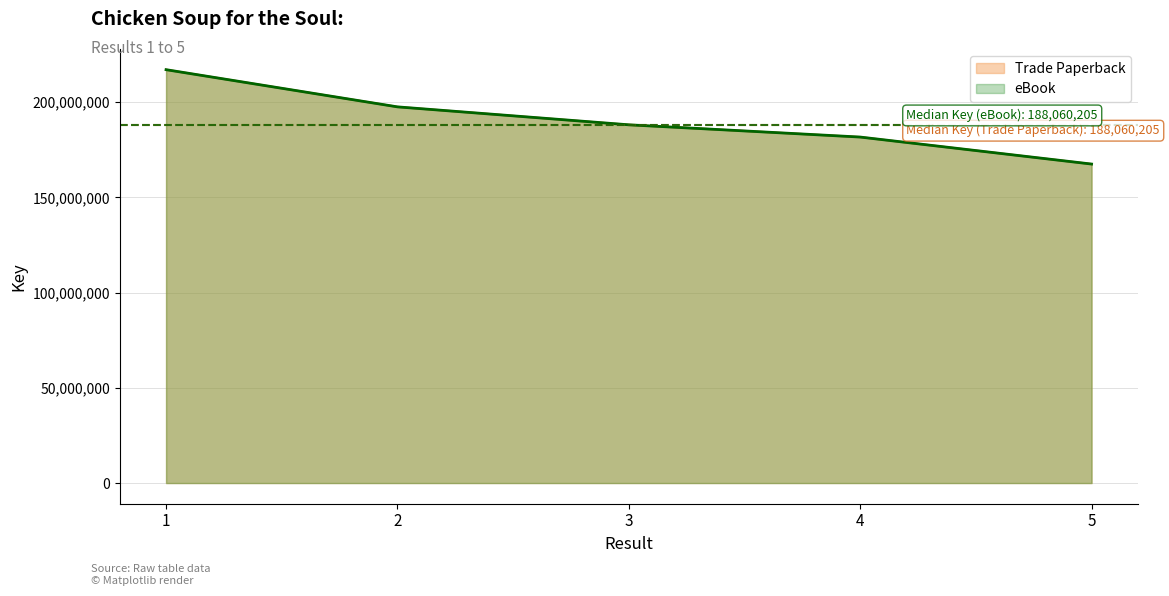

At which category is the sum across all series the highest?

1